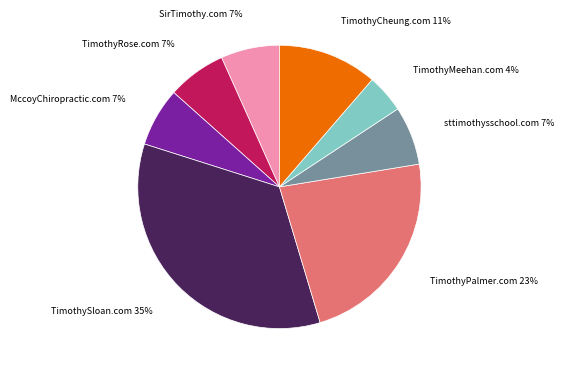

Which slice is the smallest?

TimothyMeehan.com